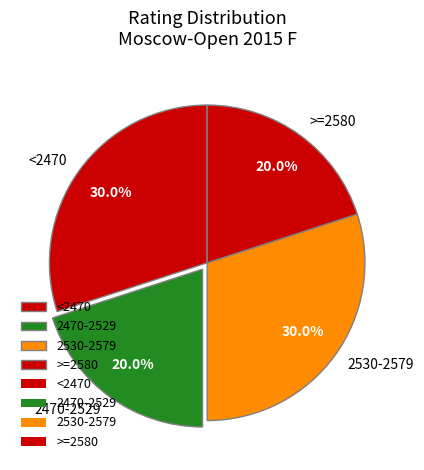

What is the ratio of the value at 2530-2579 to the value at <2470?

1.0